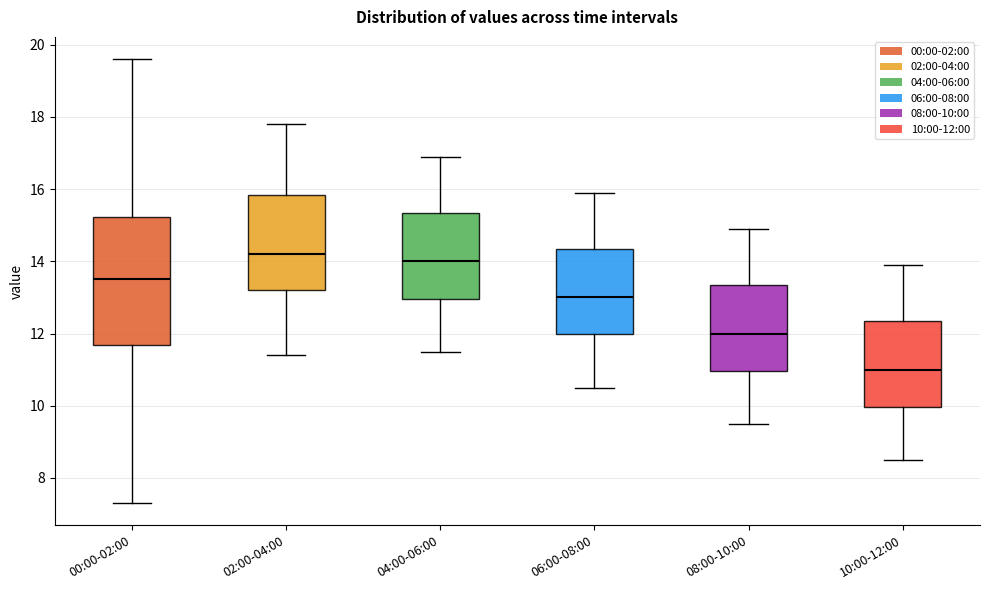

Reading left to right, transcribe this box plot: for each box, give where its median line is, the range the box spans, and where its two whiskers end, as read against the y-axis. The values are not printed on the chart, so give them approximately, as read against the axis.

00:00-02:00: median 13.6, box 11.6 to 15.2, whiskers 7.4 to 19.6
02:00-04:00: median 14.2, box 13.2 to 15.8, whiskers 11.4 to 17.8
04:00-06:00: median 14.0, box 13.0 to 15.4, whiskers 11.6 to 17.0
06:00-08:00: median 13.0, box 12.0 to 14.4, whiskers 10.6 to 16.0
08:00-10:00: median 12.0, box 11.0 to 13.4, whiskers 9.6 to 15.0
10:00-12:00: median 11.0, box 10.0 to 12.4, whiskers 8.6 to 14.0